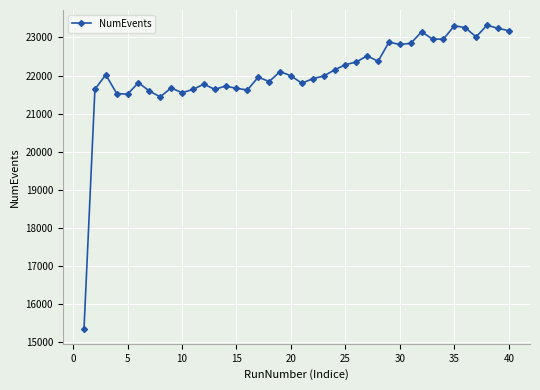

What is the average value?

22061